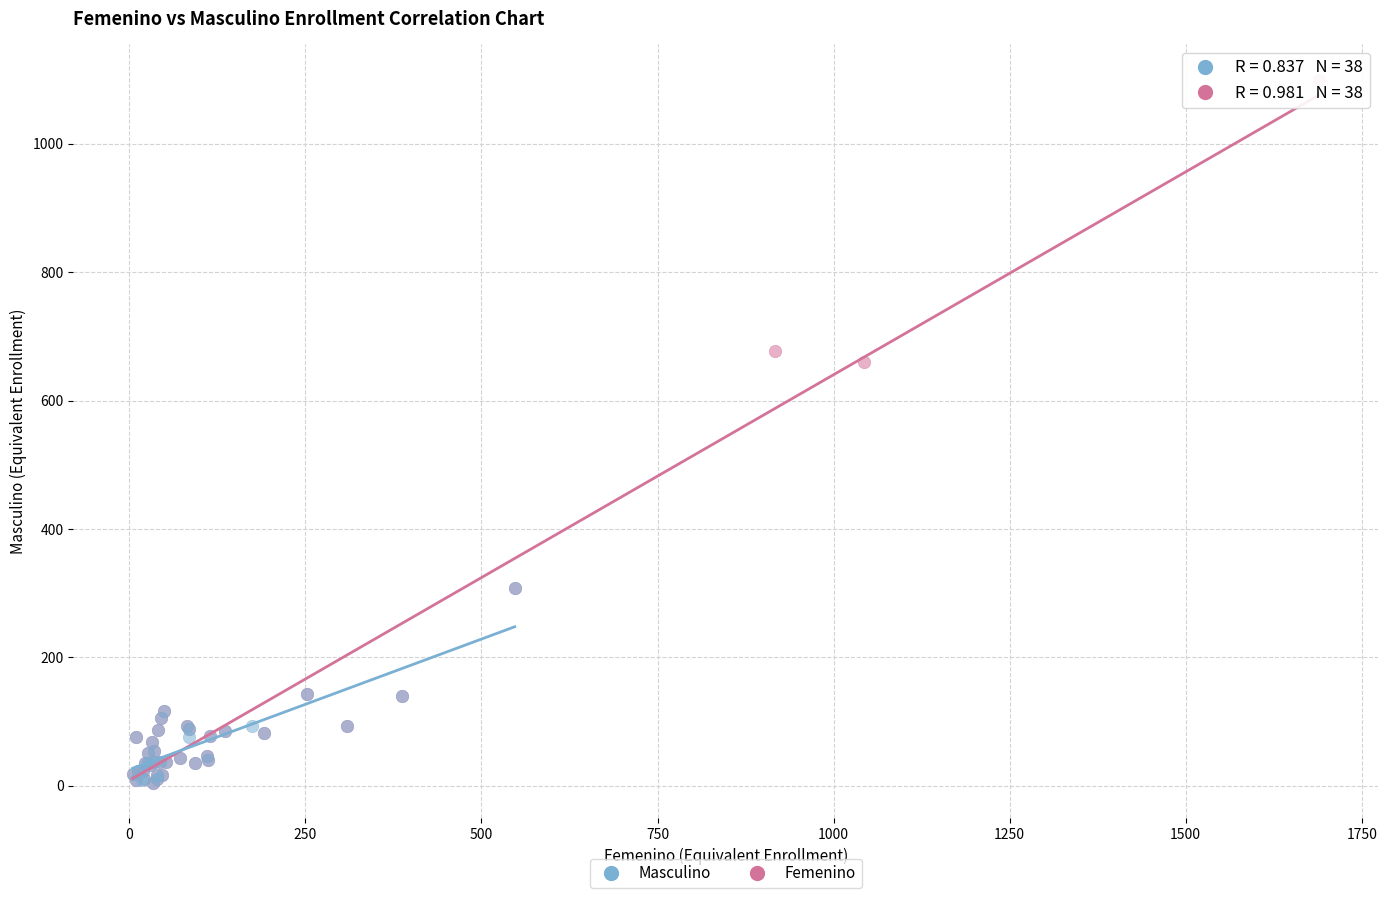

Which series has the largest Y range (max minus min)?

Femenino